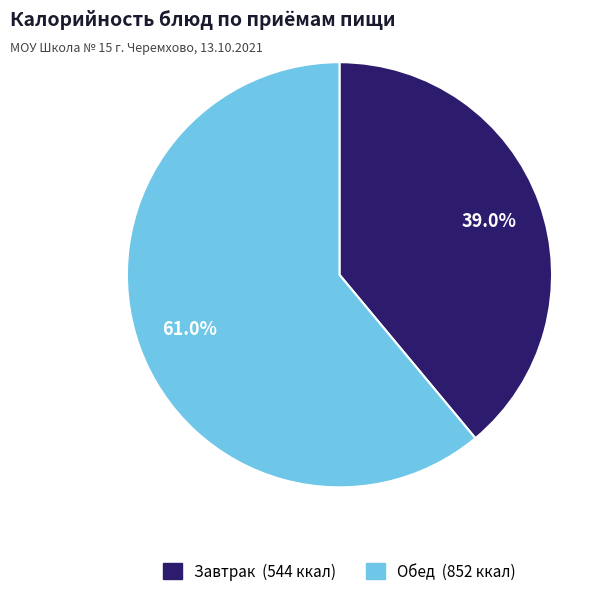

To the nearest percent, what is the difference between the largest and smallest slice percentages?

22%